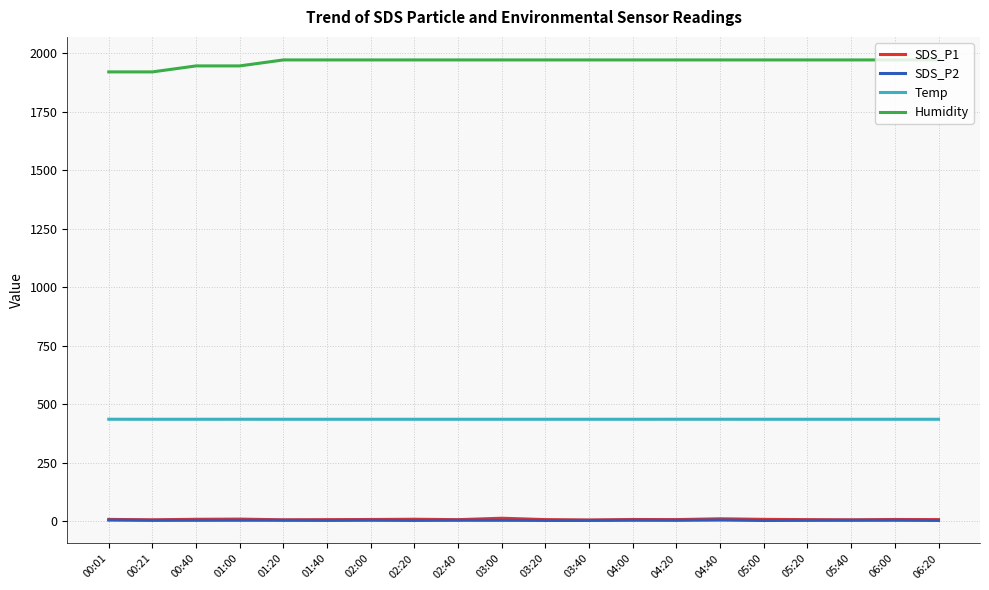

Is the value of Humidity at 00:01 greater than the value of Temp at 02:40?

Yes